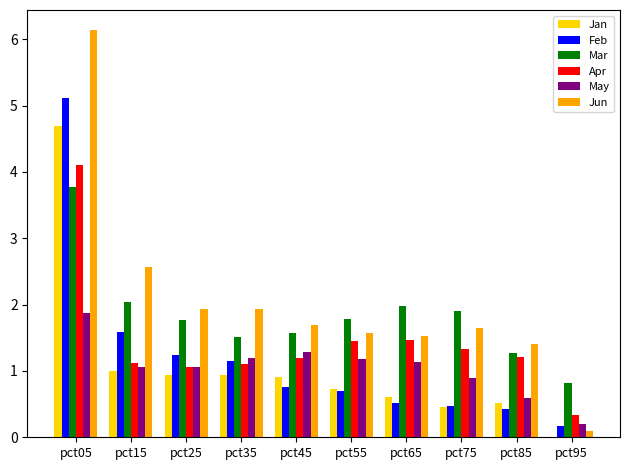

At which label does Apr first exceed 1?

pct05